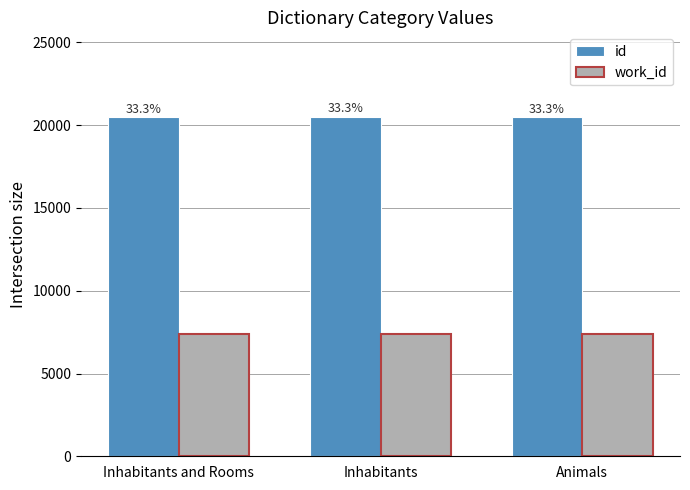

List the labels in order of work_id value, largest first.

Inhabitants and Rooms, Inhabitants, Animals